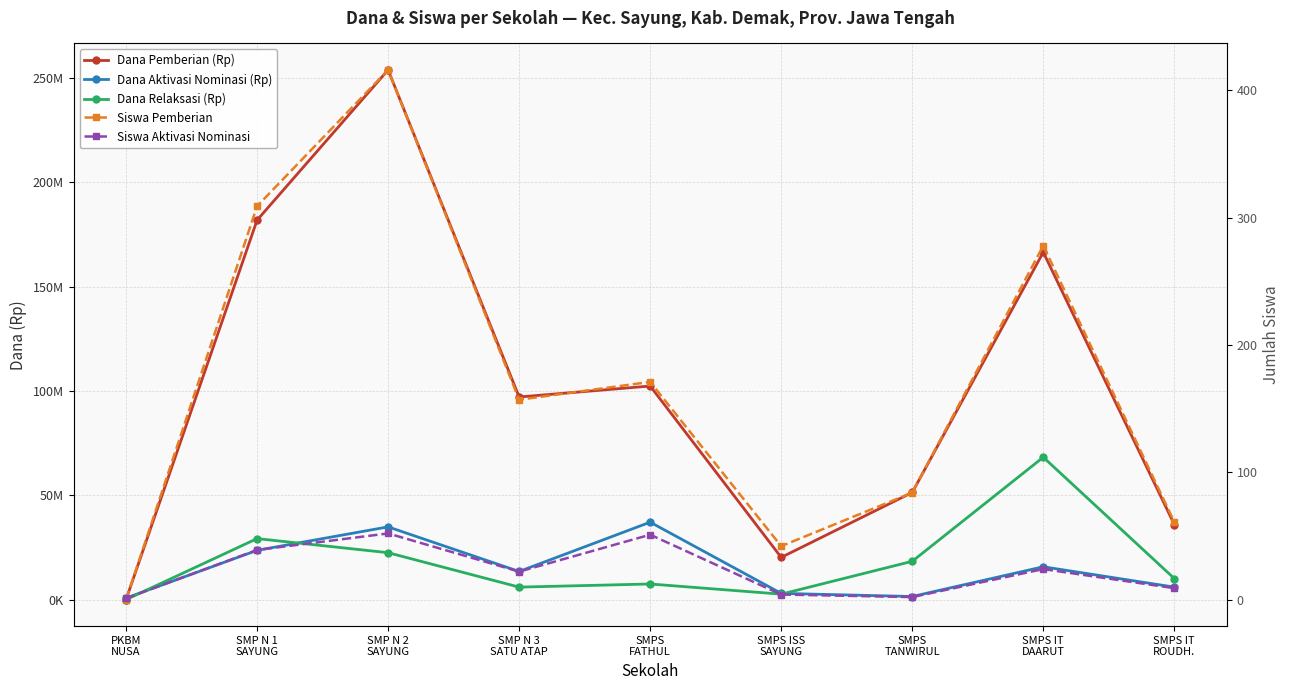

Does the chart have visible grid lines?

Yes